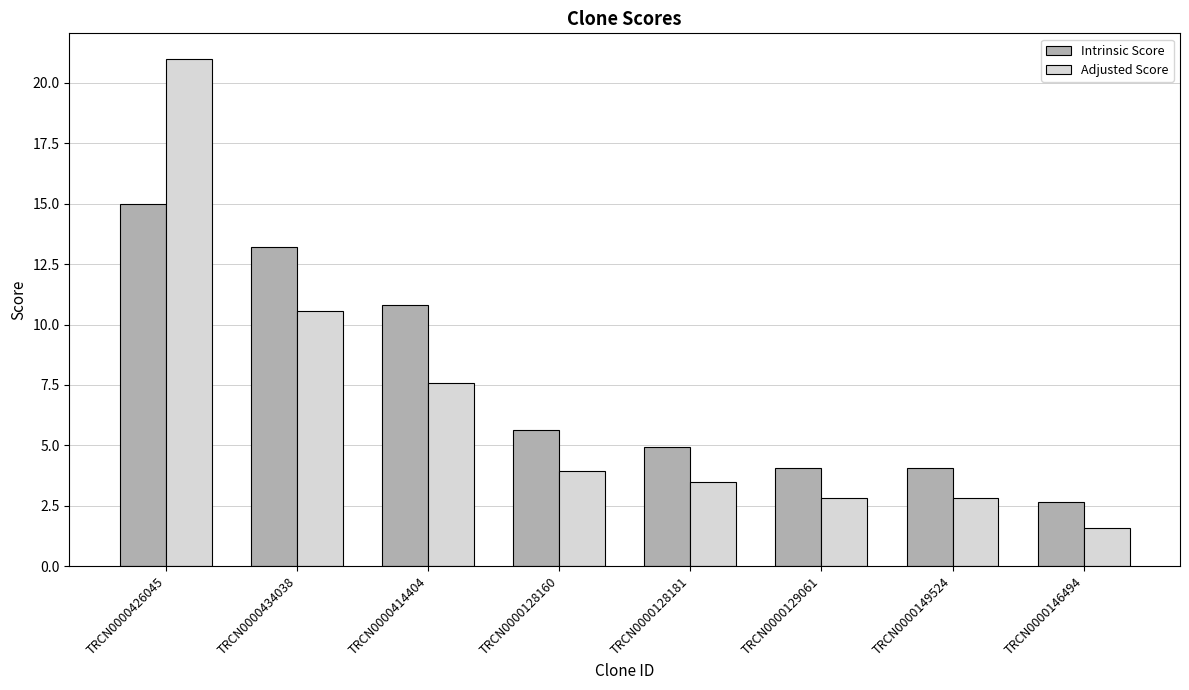

What is the label of the 8th bar from the right?

TRCN0000426045